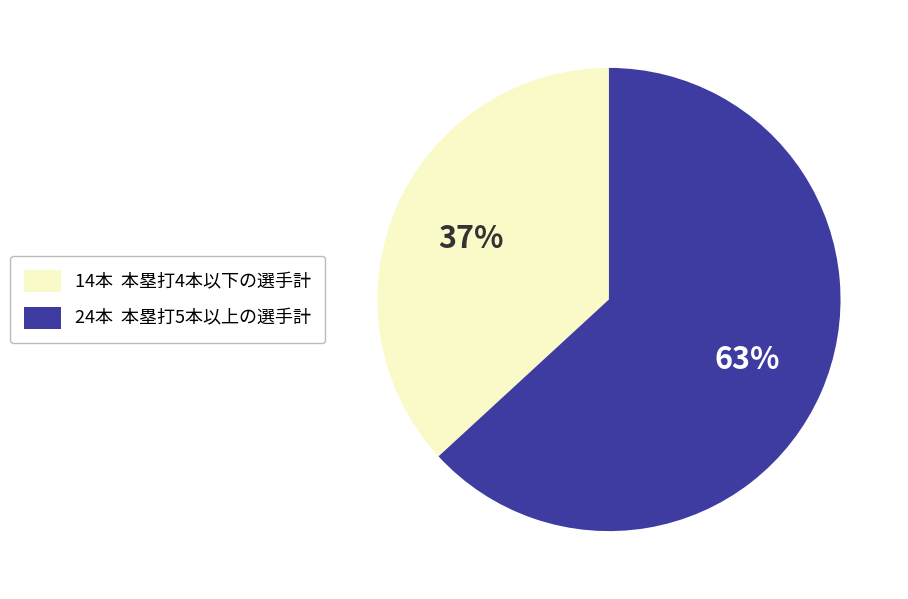

What percentage is the 24本 本塁打5本以上の選手計 slice, to the nearest percent?

63%